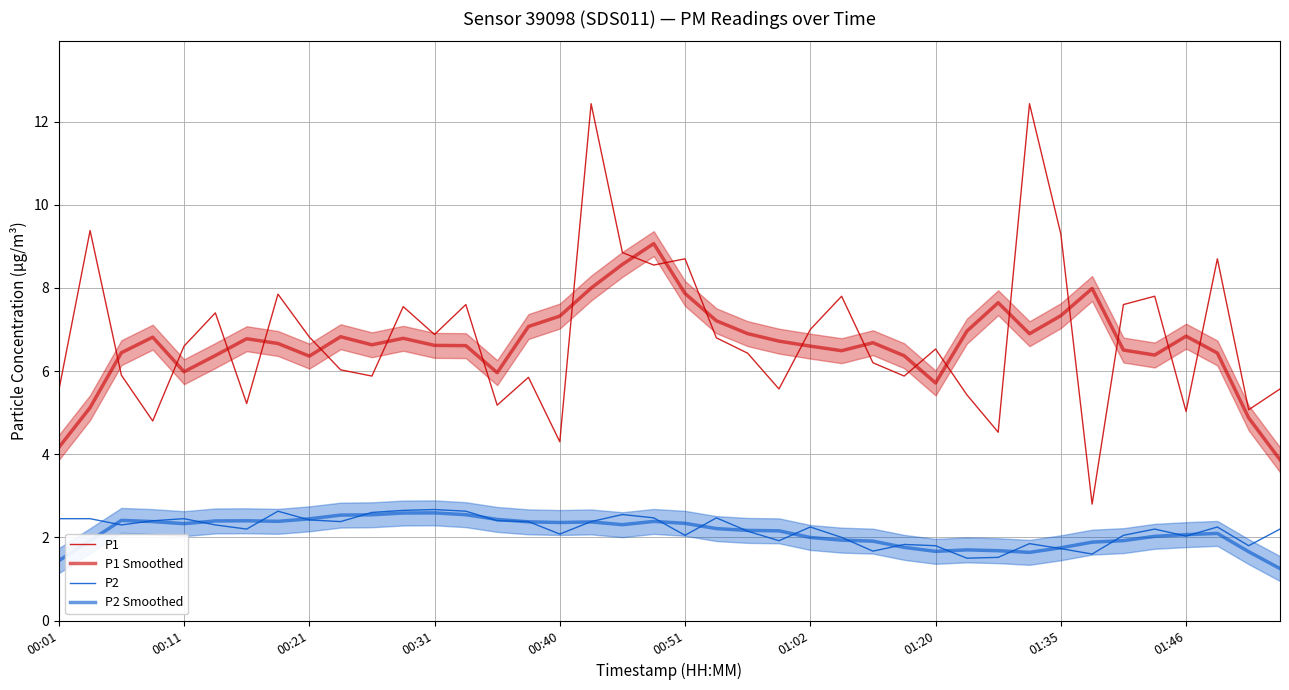

What are all the series names shown in the legend?

P1, P1 Smoothed, P2, P2 Smoothed